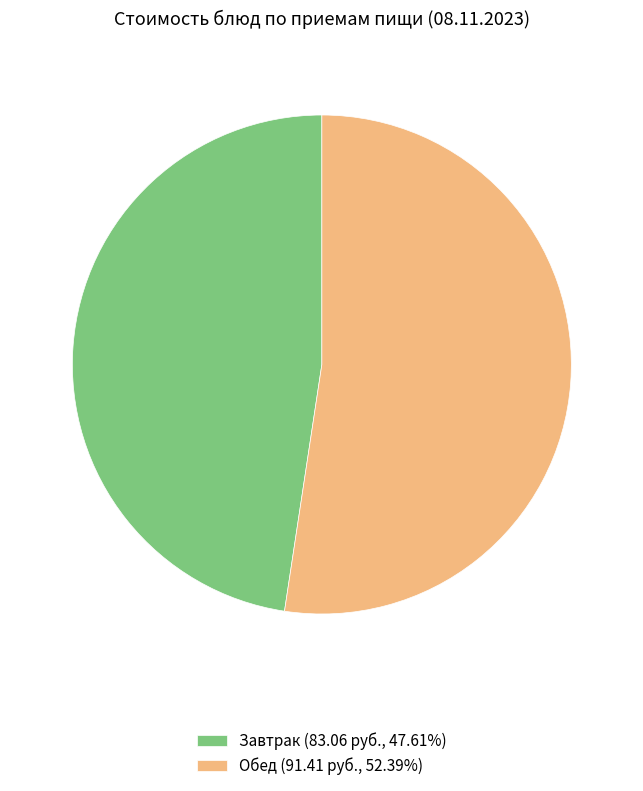

Combined, do Завтрак (83.06 руб., 47.61%) and Обед (91.41 руб., 52.39%) account for over 50%?

Yes